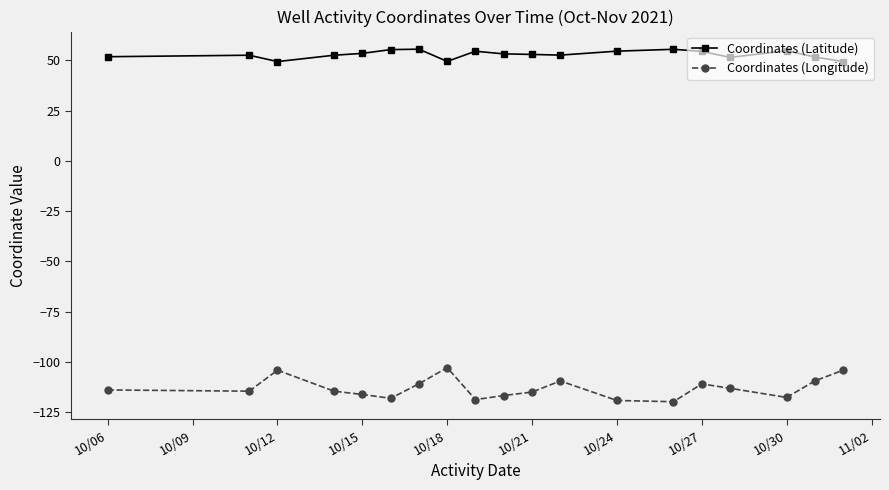

Which series has the largest range (max minus min)?

Coordinates (Longitude)